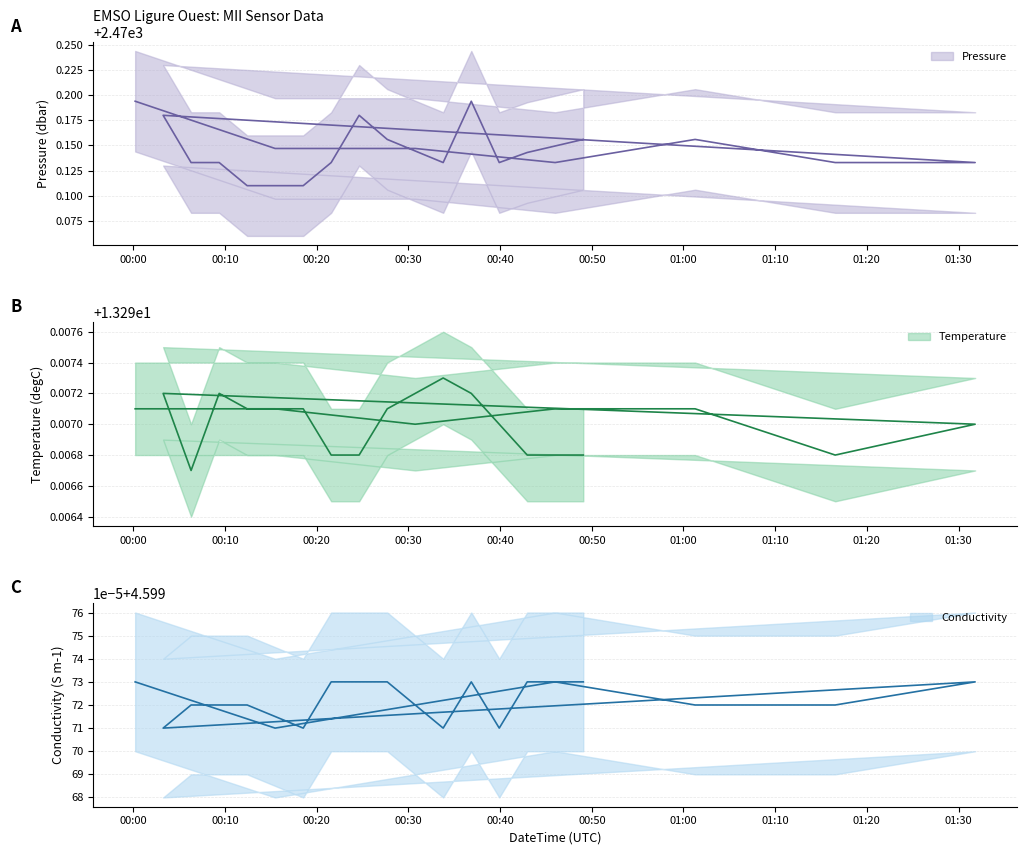

Rank the series at 2020-08-14T00:42:57Z from highest to lowest value.

Pressure, Temperature, Conductivity